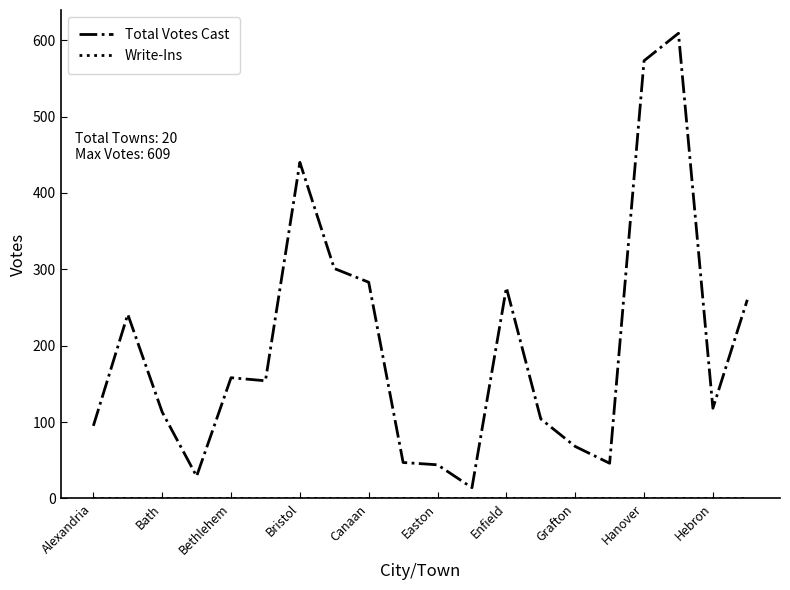

What is the greatest value displayed?

609